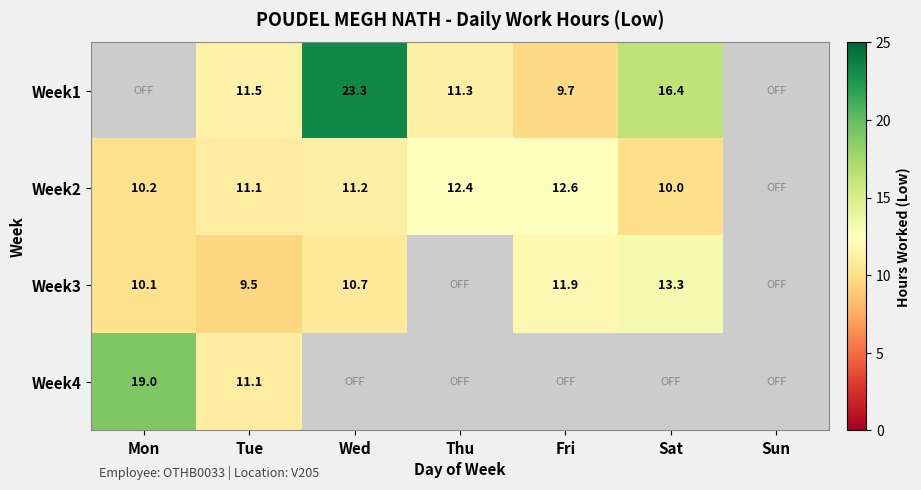

Which has a higher value, Thu or Wed?

Wed